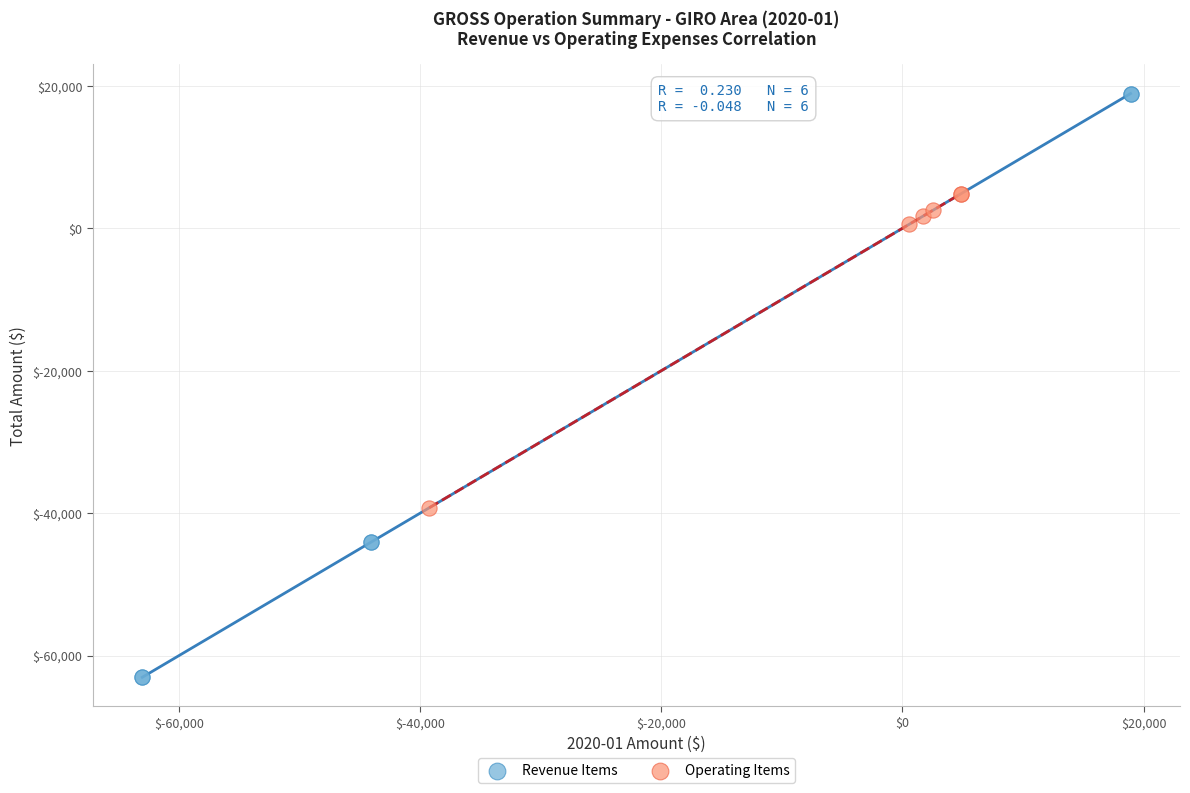

Which series contains the highest Y value?

Revenue Items